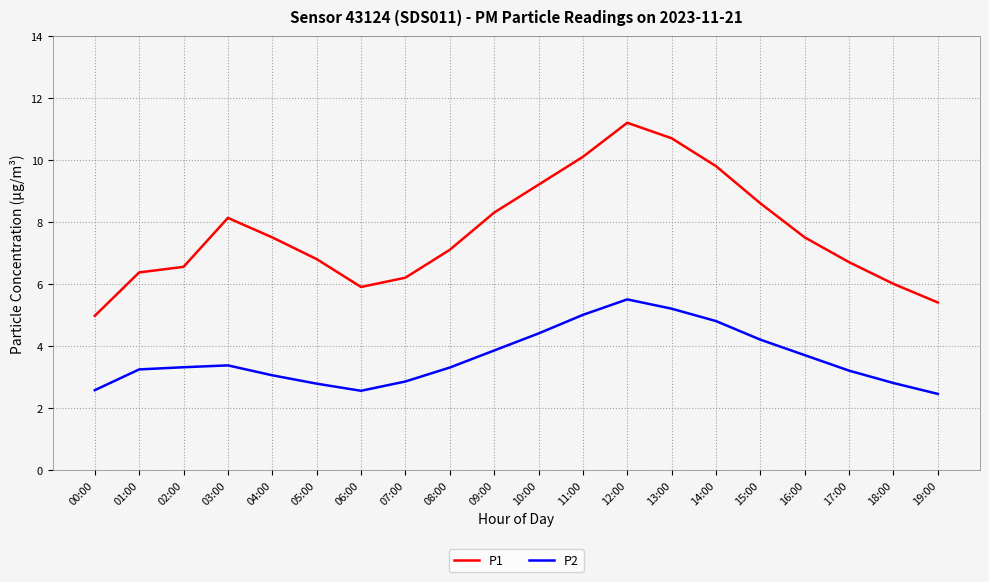

True or false: P1 and P2 cross at least once.

False